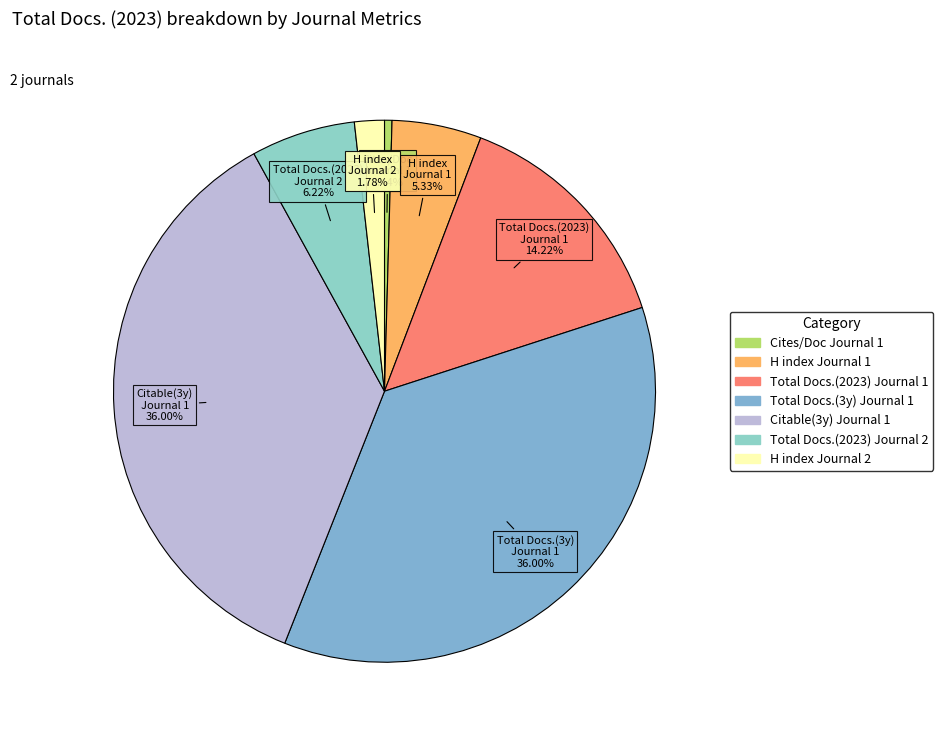

How many slices are in this pie chart?

7